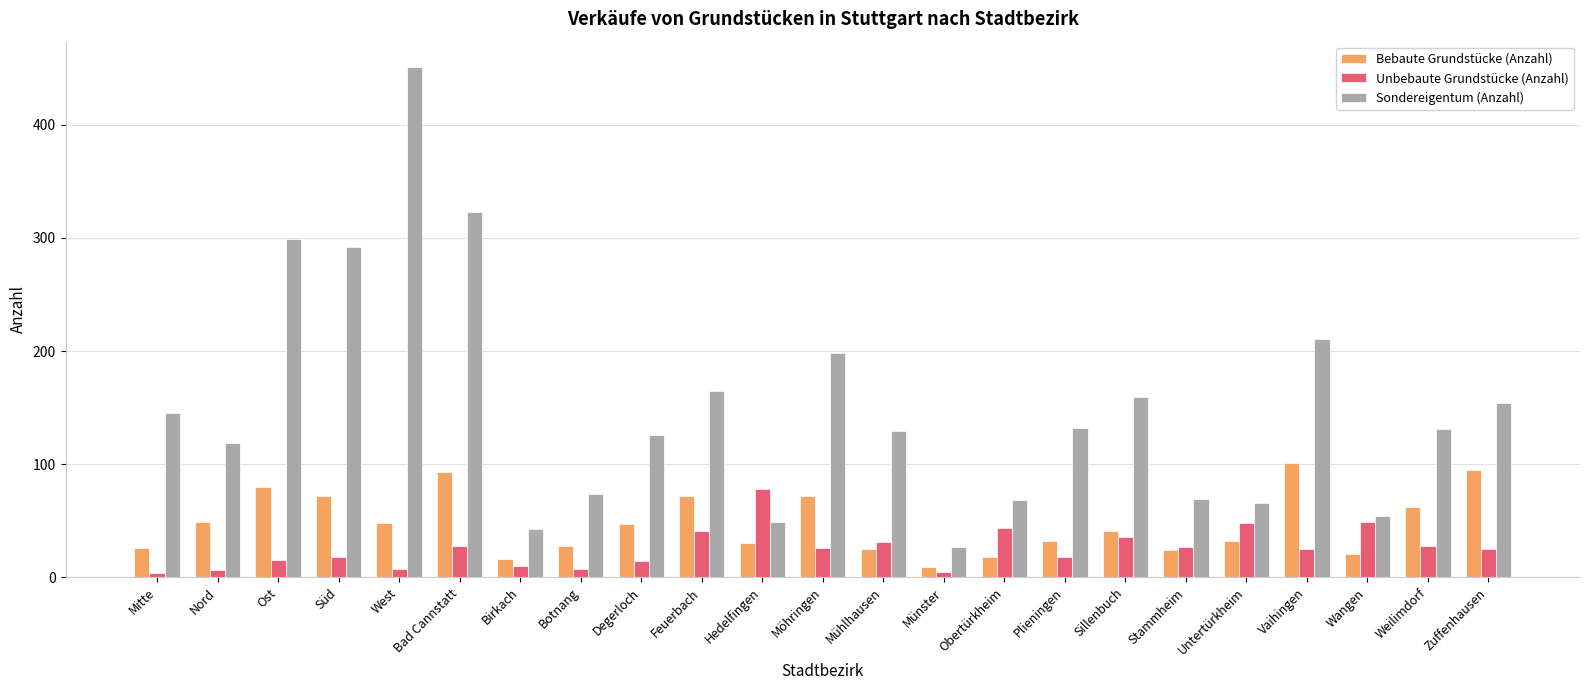

Rank the series by their average value, from highest to lowest.

Sondereigentum (Anzahl), Bebaute Grundstücke (Anzahl), Unbebaute Grundstücke (Anzahl)